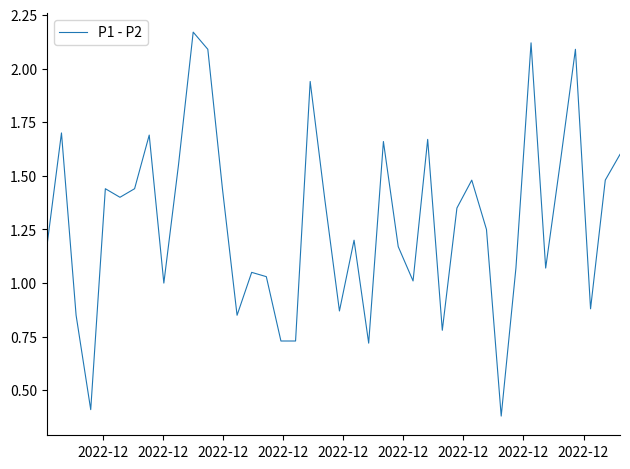

What is the difference between the maximum and minimum values?

1.8